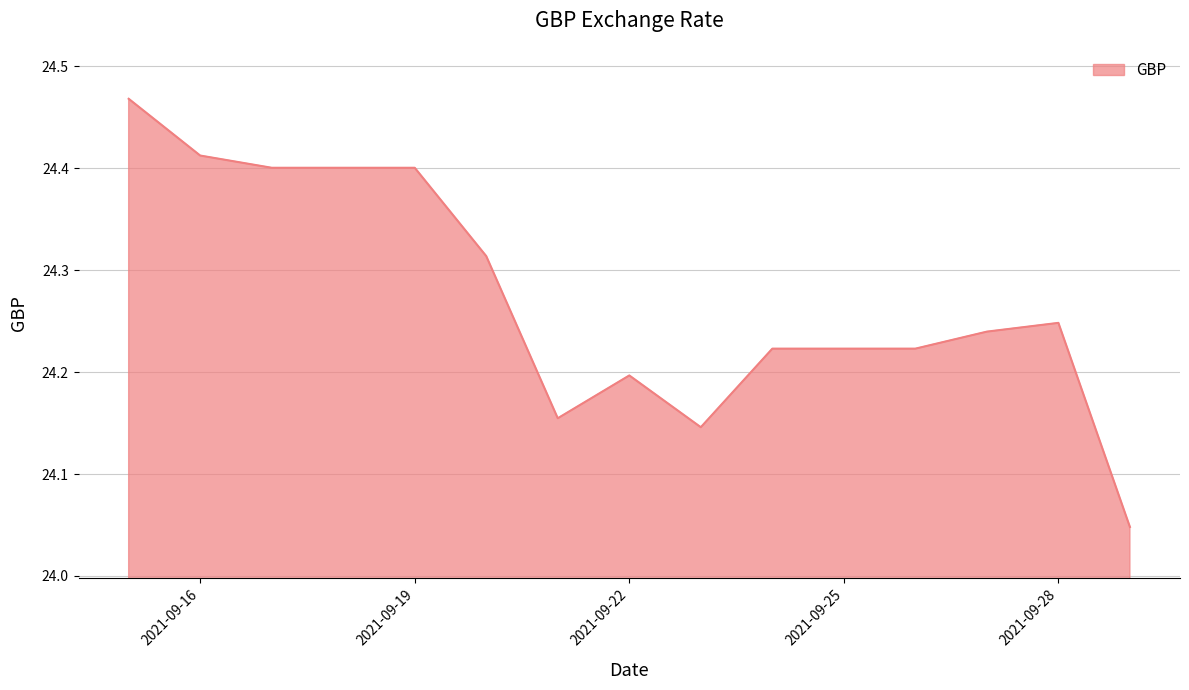

What is the difference between the maximum and minimum values?

0.4